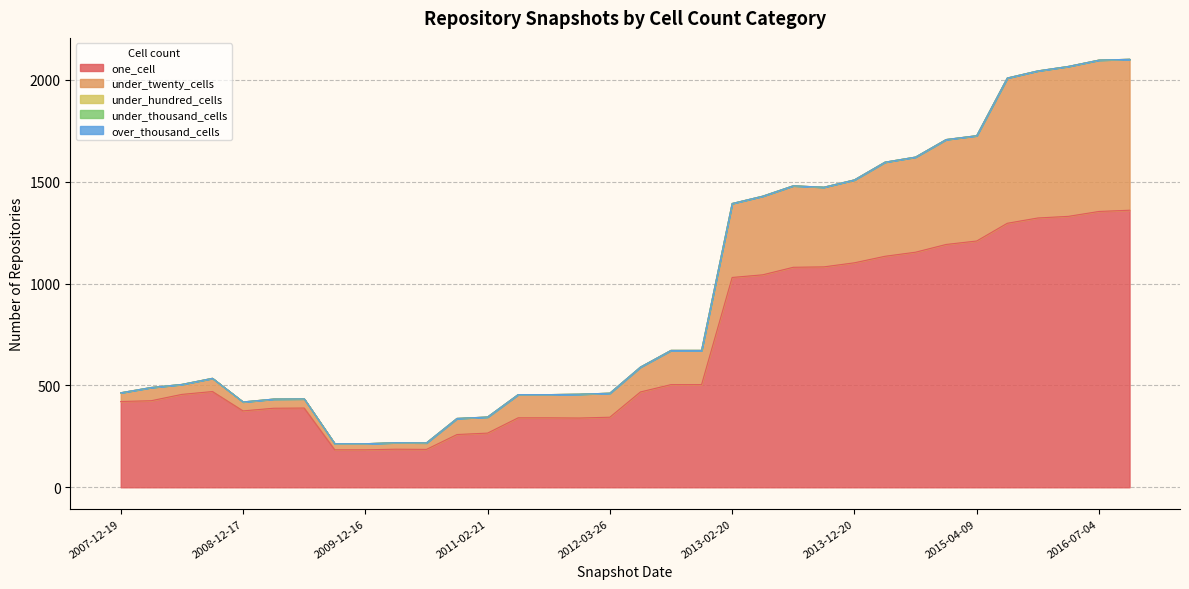

What is the highest value of the under_twenty_cells series?

743